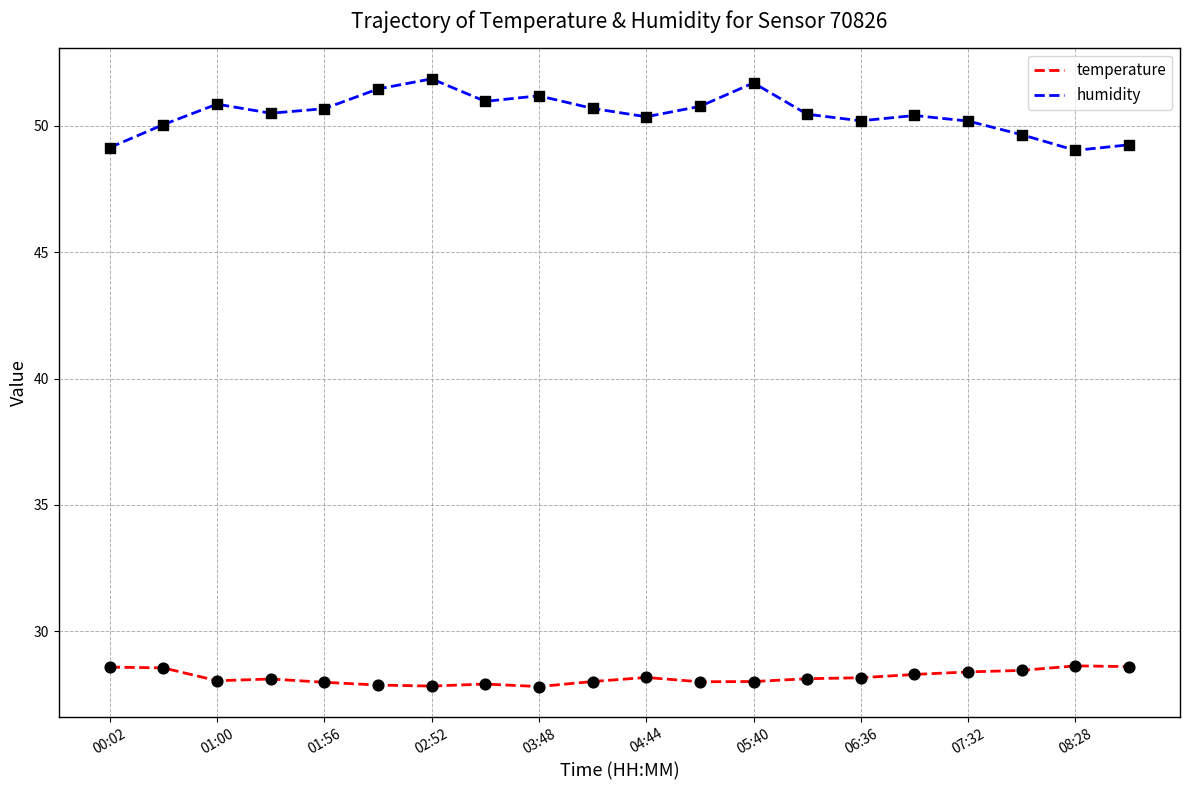

Which series has the widest spread of values?

humidity